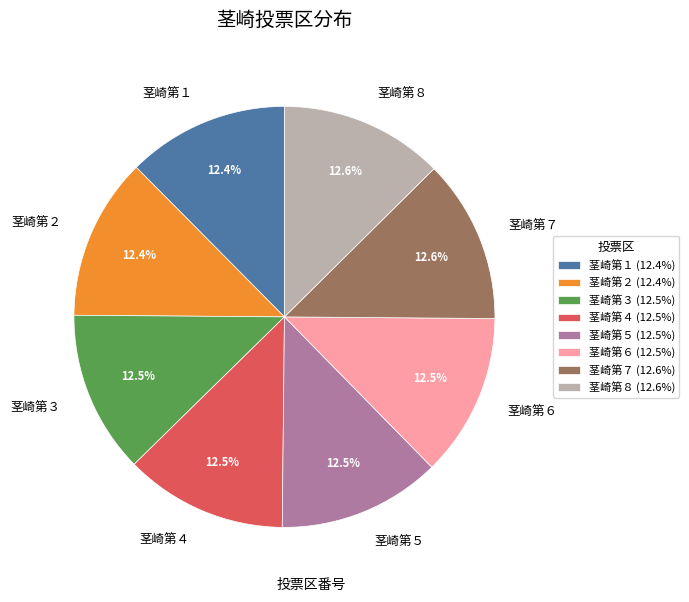

Is the sum of 茎崎第６ and 茎崎第７ greater than half?

No